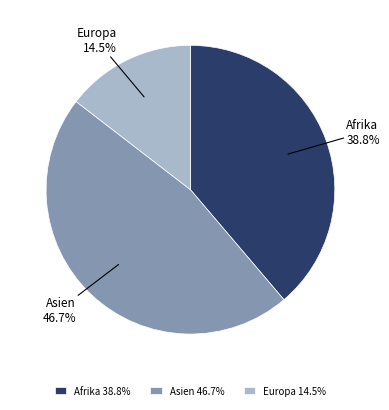

What percentage is NOT represented by Europa?

85.5%